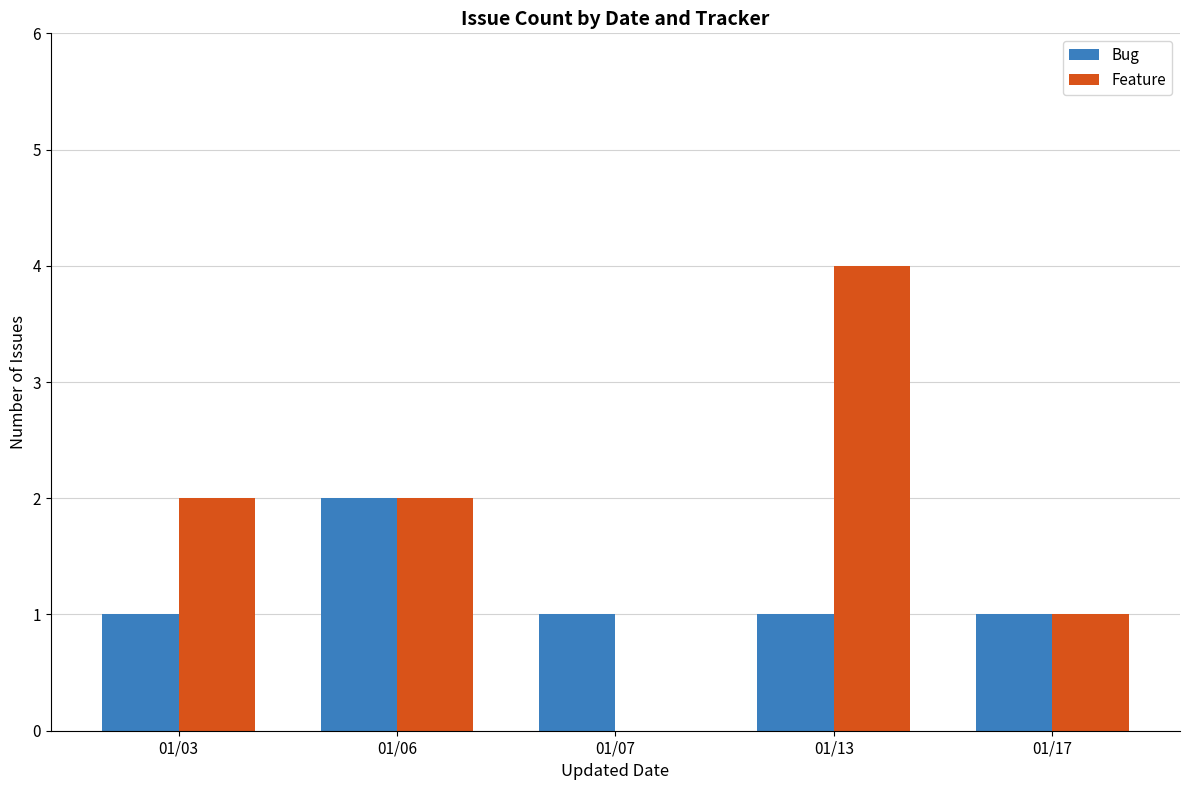

Which label corresponds to the largest value in the chart?

01/13